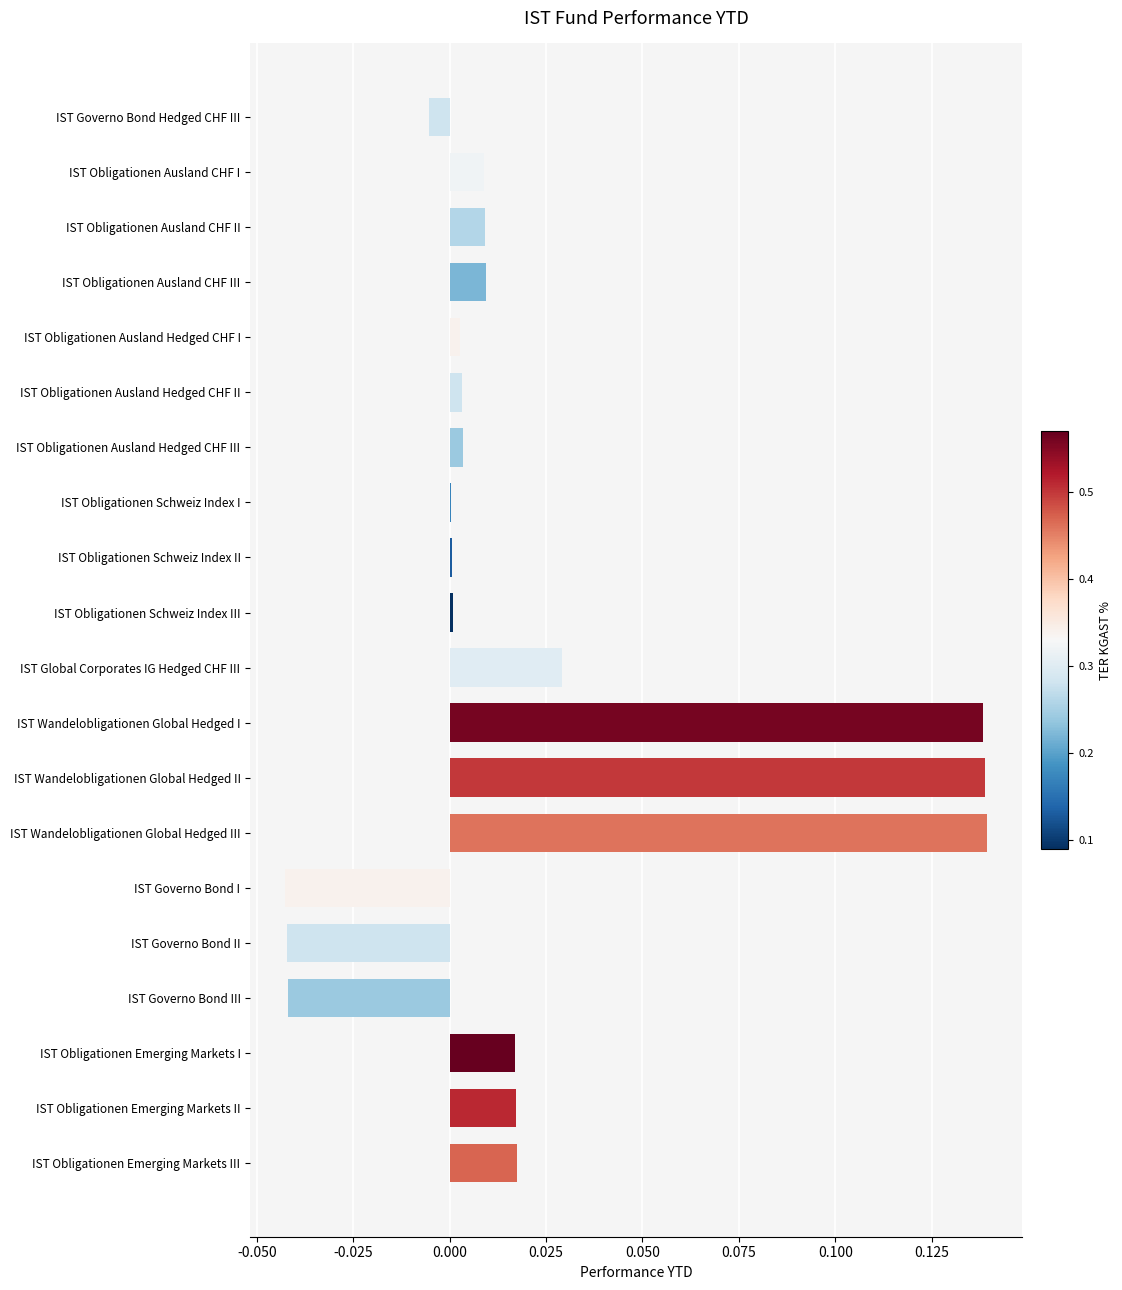

True or false: the data shows -0.0 at IST Governo Bond II.

True